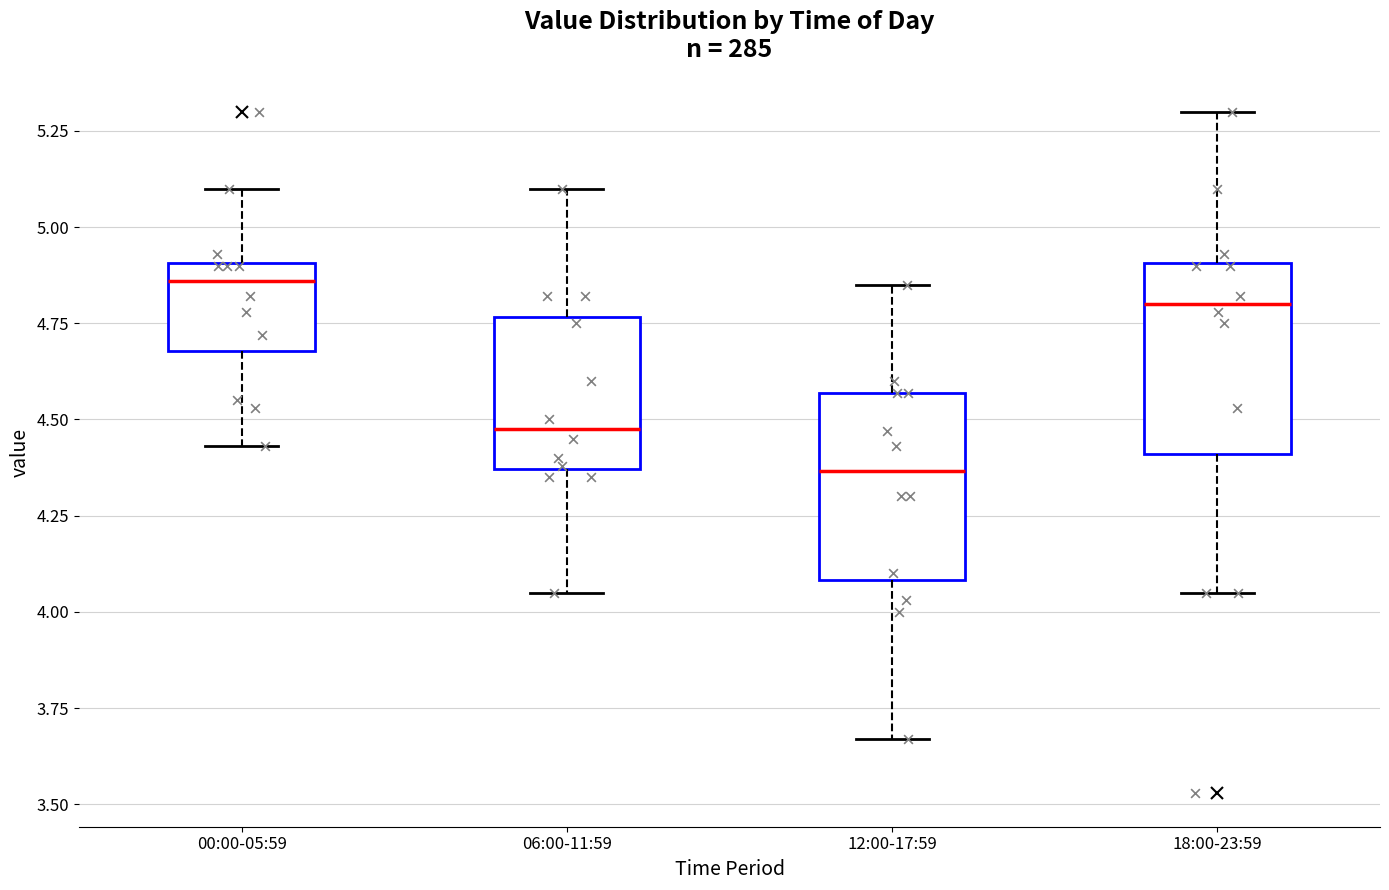

Where does the upper whisker of the box for 18:00-23:59 end on the y-axis? The values are not printed on the chart, so give them approximately, as read against the axis.

5.30